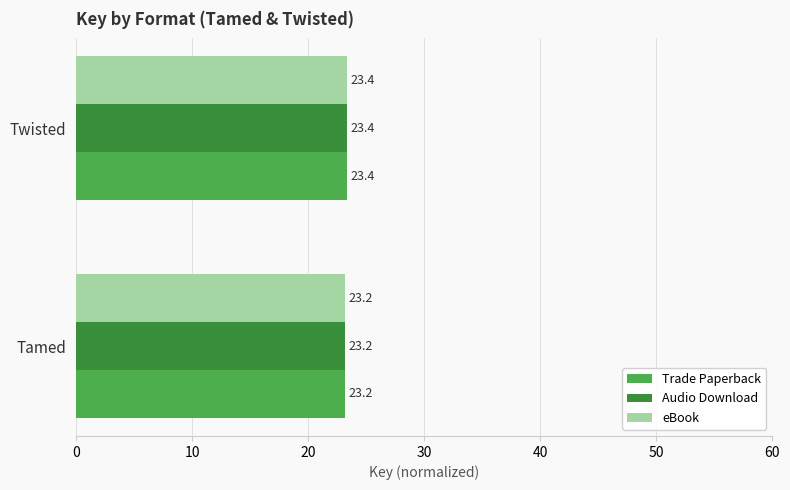

Count the Trade Paperback values in the range 23 to 24.

2